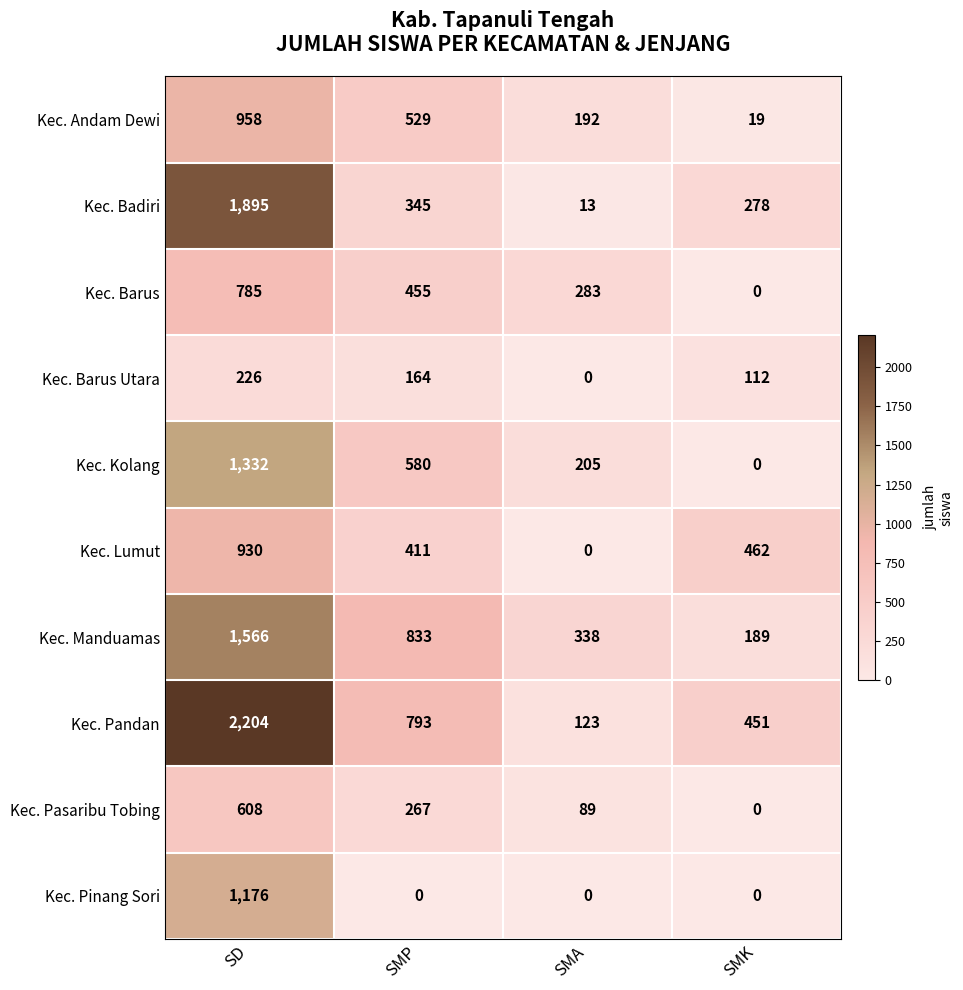

At SMP, list the series in order from largest to smallest.

Kec. Manduamas, Kec. Pandan, Kec. Kolang, Kec. Andam Dewi, Kec. Barus, Kec. Lumut, Kec. Badiri, Kec. Pasaribu Tobing, Kec. Barus Utara, Kec. Pinang Sori